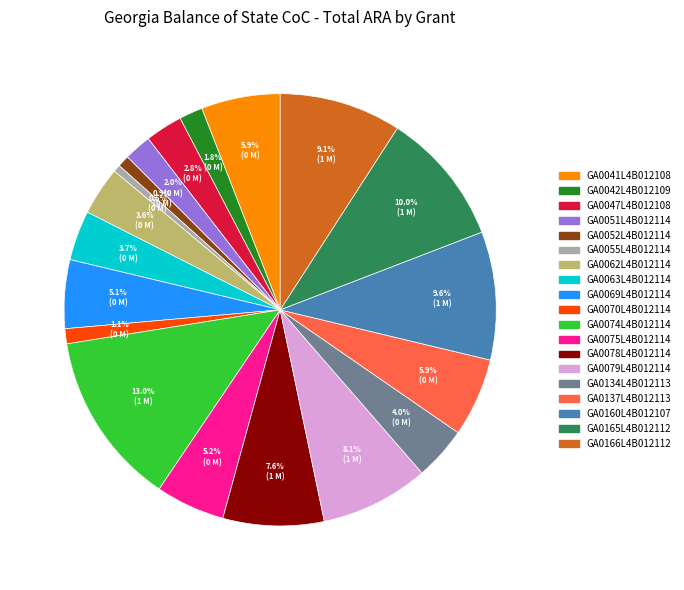

To the nearest percent, what portion does GA0166L4B012112 represent?

9%